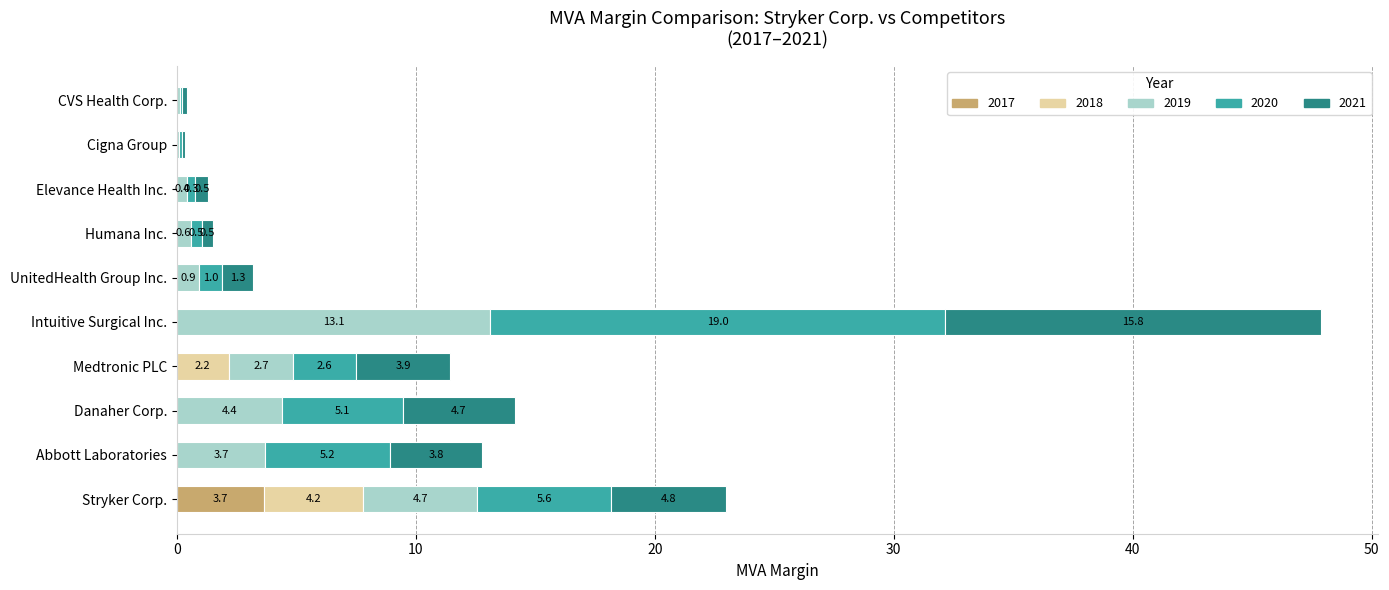

The value of 2017 at Cigna Group is 0.0. True or false?

True